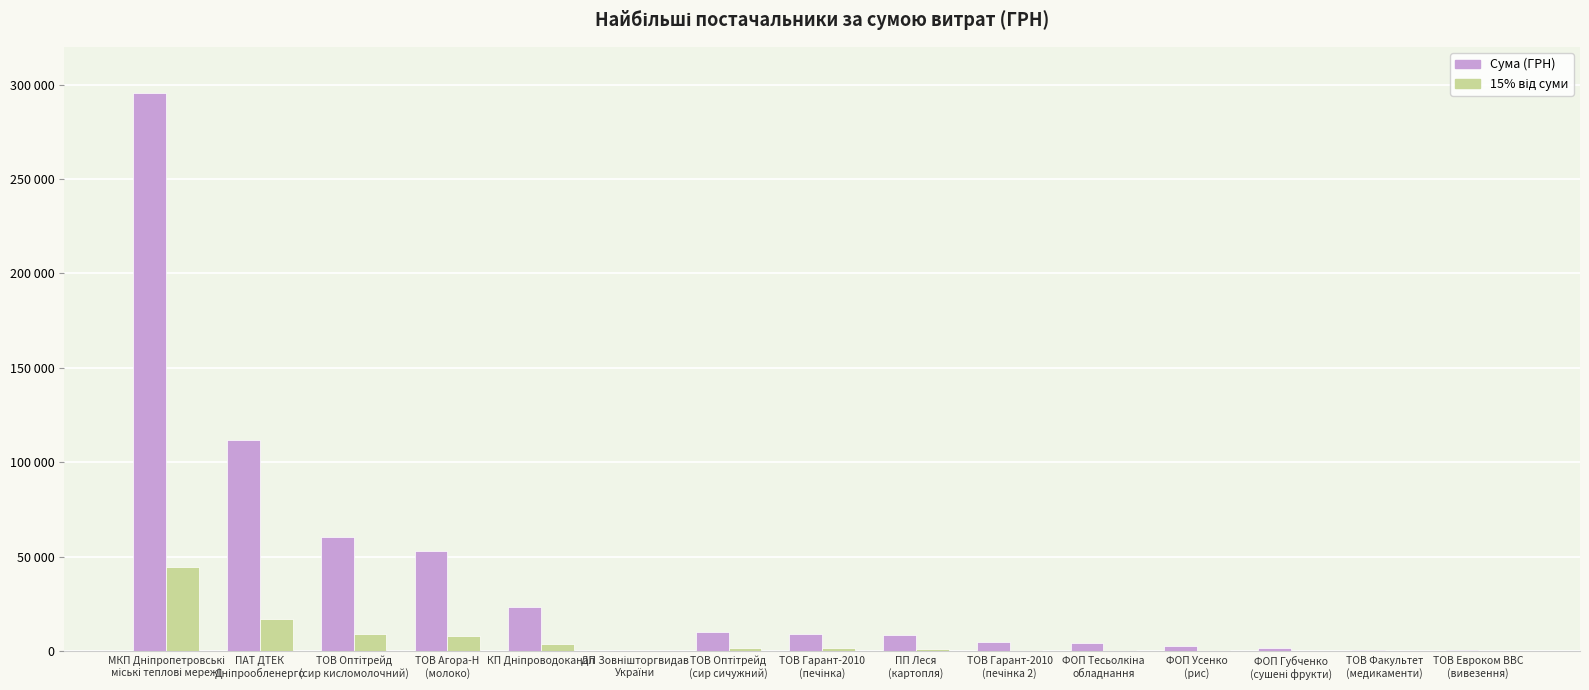

Are the bars horizontal?

No